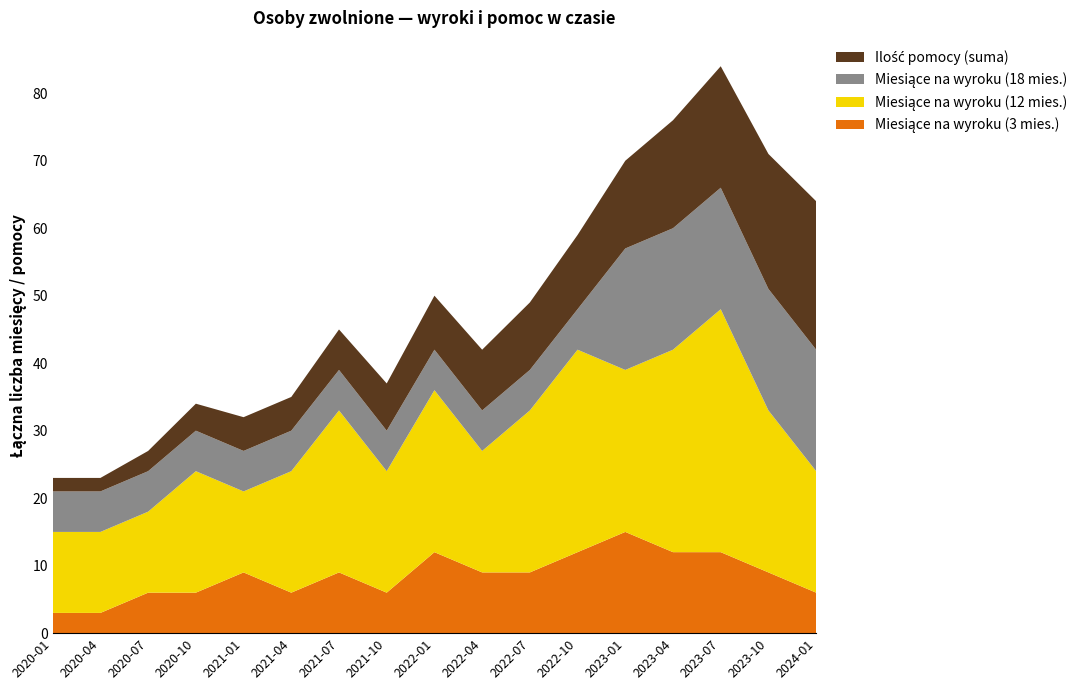

Reading right to left, extract all data points from this chart.

Miesiące na wyroku (3 mies.): 6	9	12	12	15	12	9	9	12	6	9	6	9	6	6	3	3
Miesiące na wyroku (12 mies.): 18	24	36	30	24	30	24	18	24	18	24	18	12	18	12	12	12
Miesiące na wyroku (18 mies.): 18	18	18	18	18	6	6	6	6	6	6	6	6	6	6	6	6
Ilość pomocy (suma): 22	20	18	16	13	11	10	9	8	7	6	5	5	4	3	2	2